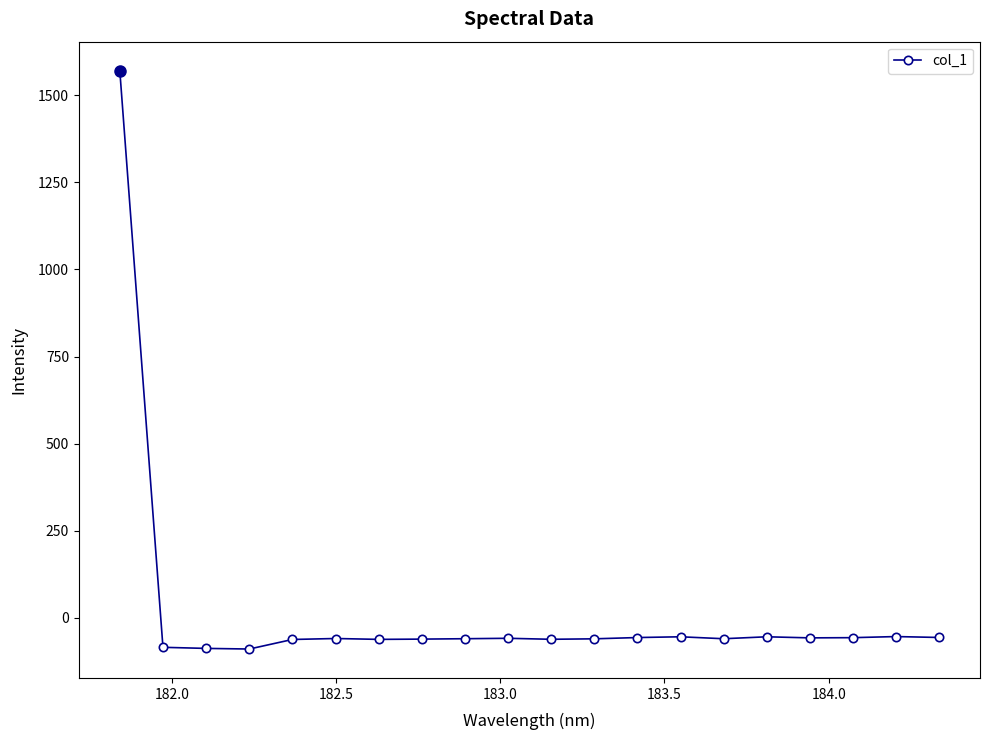

What is the value of the 17th point from the left?

-58.1